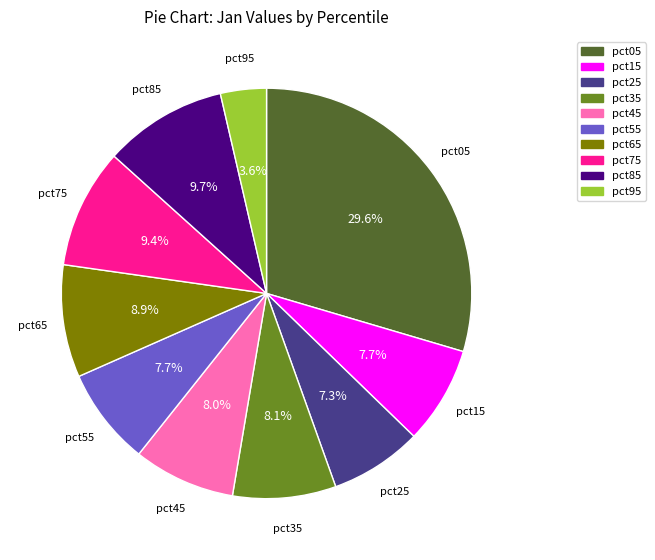

The pct45 slice represents 20% of the pie. True or false?

False